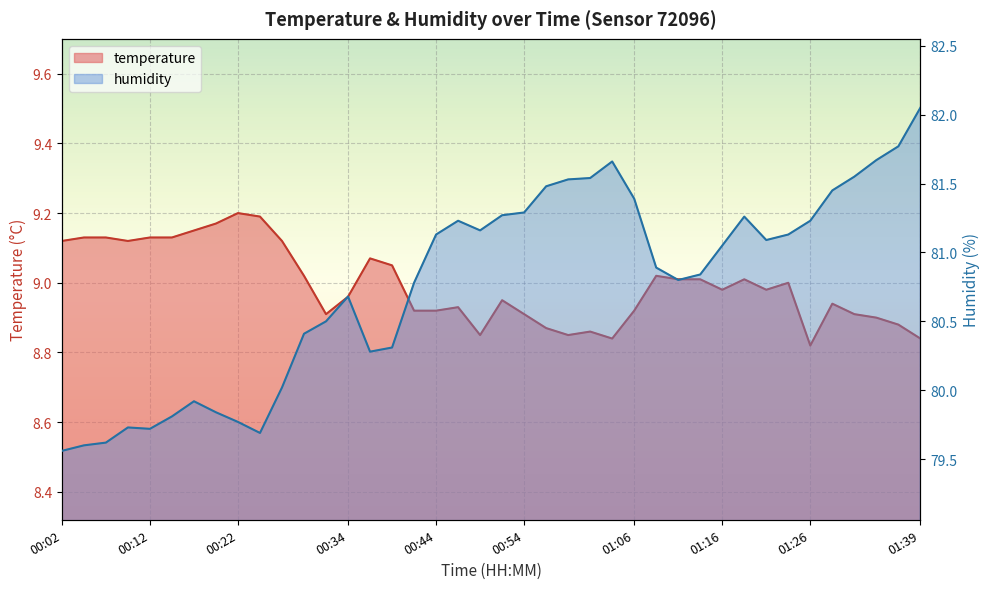

Reading right to left, transcribe all the data shown in this chart.

temperature: 8.8	8.9	8.9	8.9	8.9	8.8	9.0	9.0	9.0	9.0	9.0	9.0	9.0	8.9	8.8	8.9	8.8	8.9	8.9	8.9	8.8	8.9	8.9	8.9	9.1	9.1	9.0	8.9	9.0	9.1	9.2	9.2	9.2	9.2	9.1	9.1	9.1	9.1	9.1	9.1
humidity: 82.0	81.8	81.7	81.5	81.5	81.2	81.1	81.1	81.3	81.0	80.8	80.8	80.9	81.4	81.7	81.5	81.5	81.5	81.3	81.3	81.2	81.2	81.1	80.8	80.3	80.3	80.7	80.5	80.4	80.0	79.7	79.8	79.8	79.9	79.8	79.7	79.7	79.6	79.6	79.6